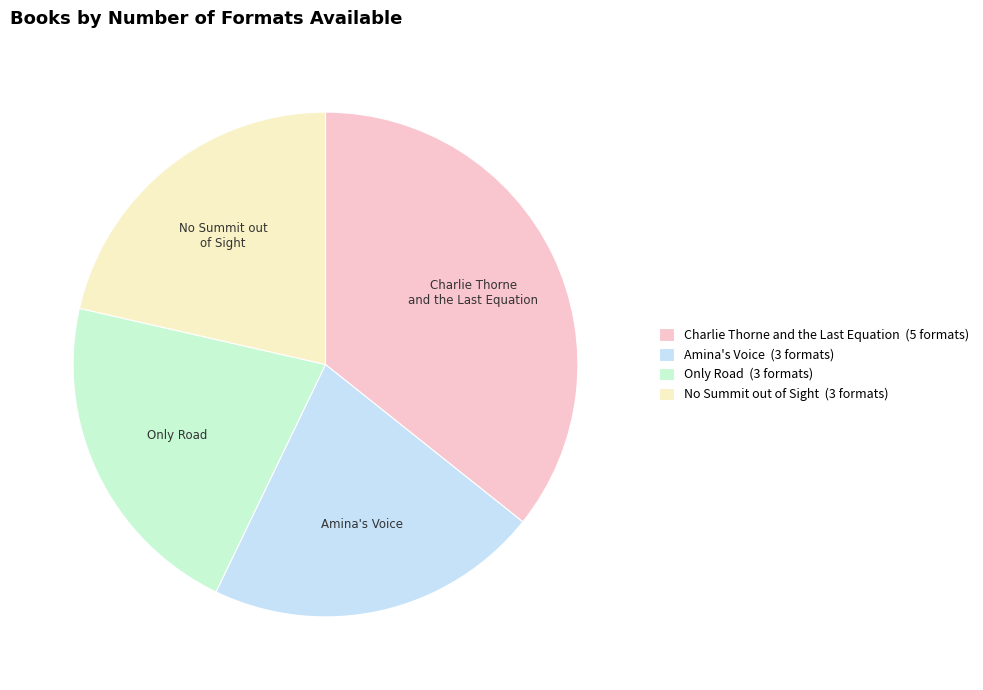

Which category has the biggest portion of the pie?

Charlie Thorne and the Last Equation